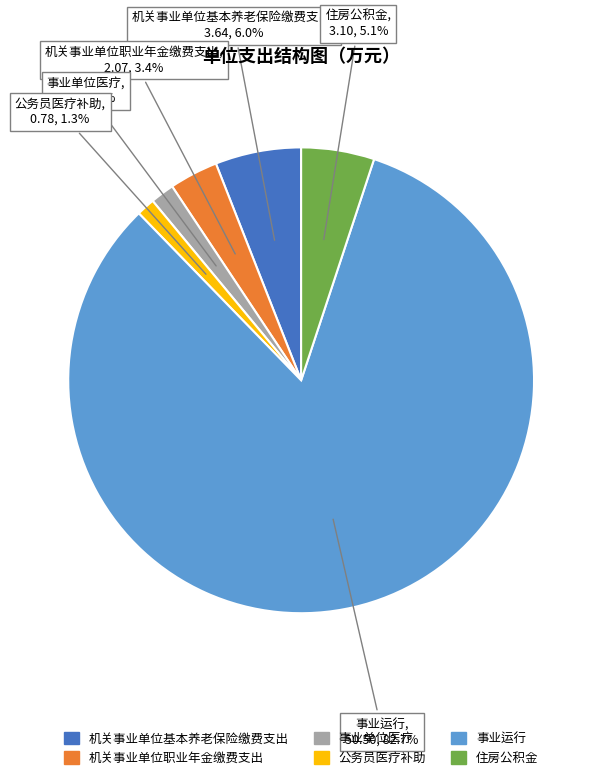

What is the ratio of the value at 机关事业单位基本养老保险缴费支出 to the value at 住房公积金?

1.2